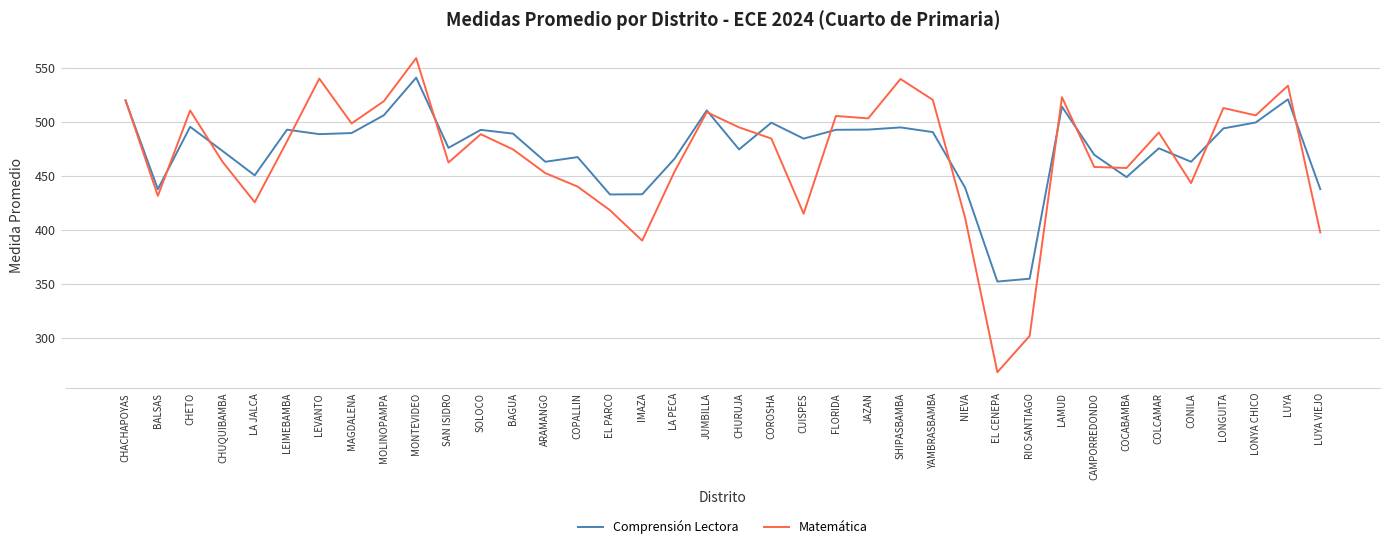

List the series in order of their overall mean, lowest first.

Matemática, Comprensión Lectora